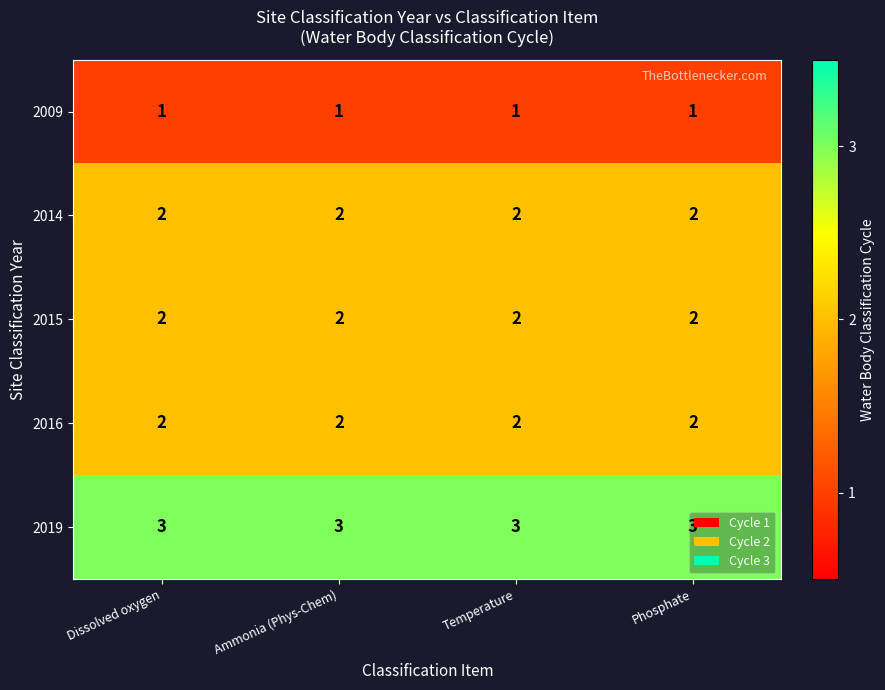

Which series has the largest total across all categories?

2019